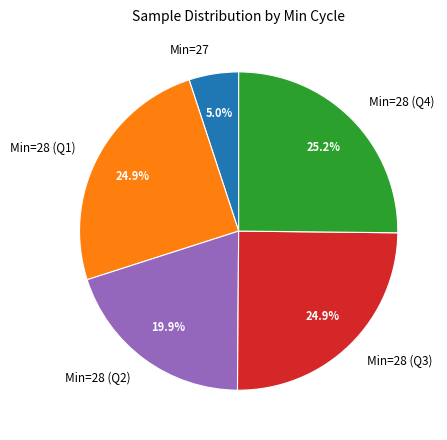

What is the smallest slice in the pie chart?

Min=27